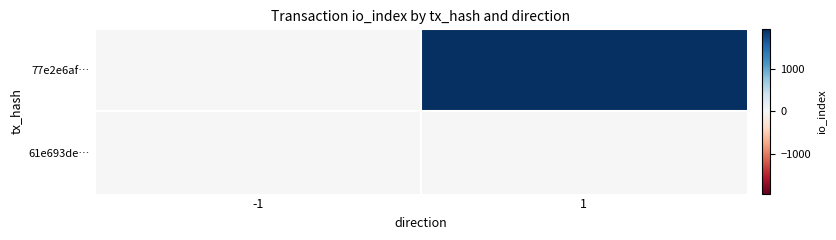

Between 1 and -1, which is larger?

1